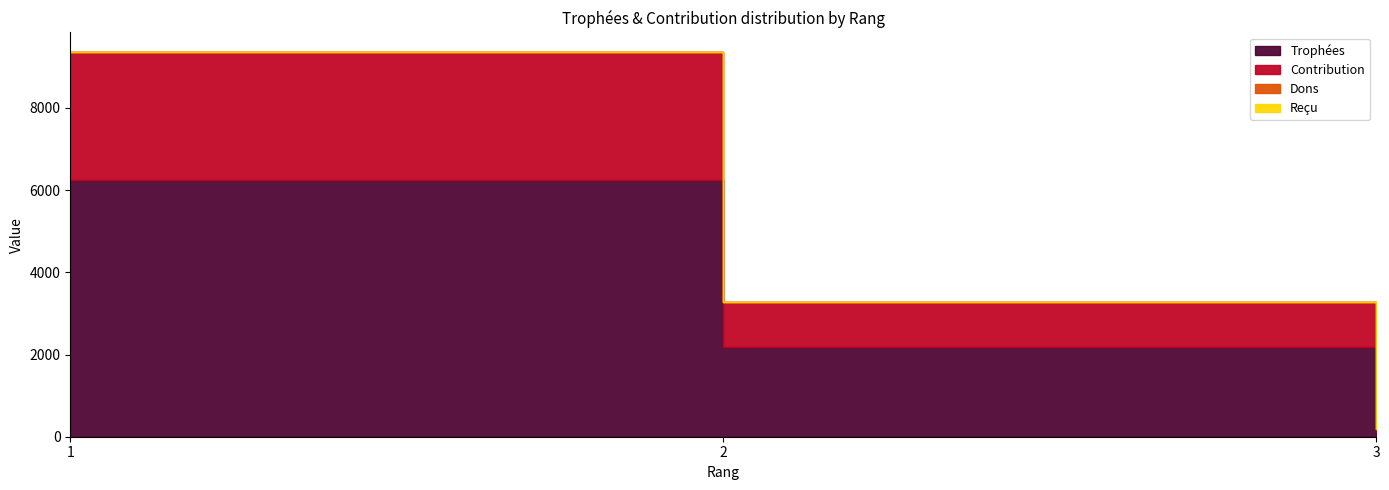

What are all the series names shown in the legend?

Trophées, Contribution, Dons, Reçu